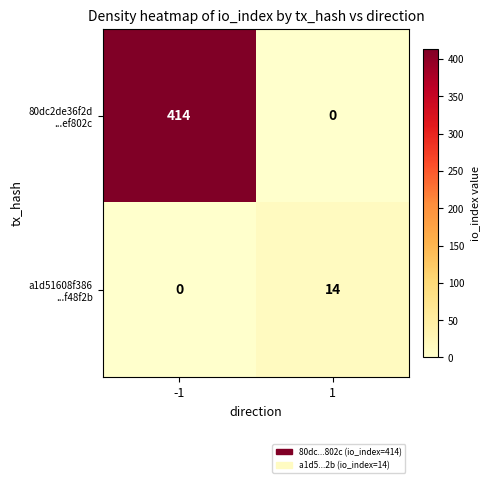

What is the difference between the highest and lowest values at -1?

414